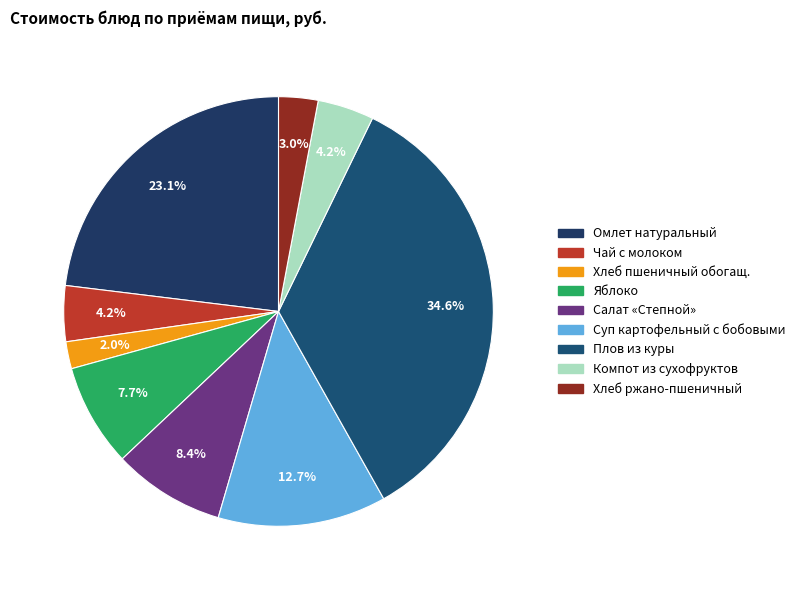

To the nearest percent, what is the average slice percentage?

11%